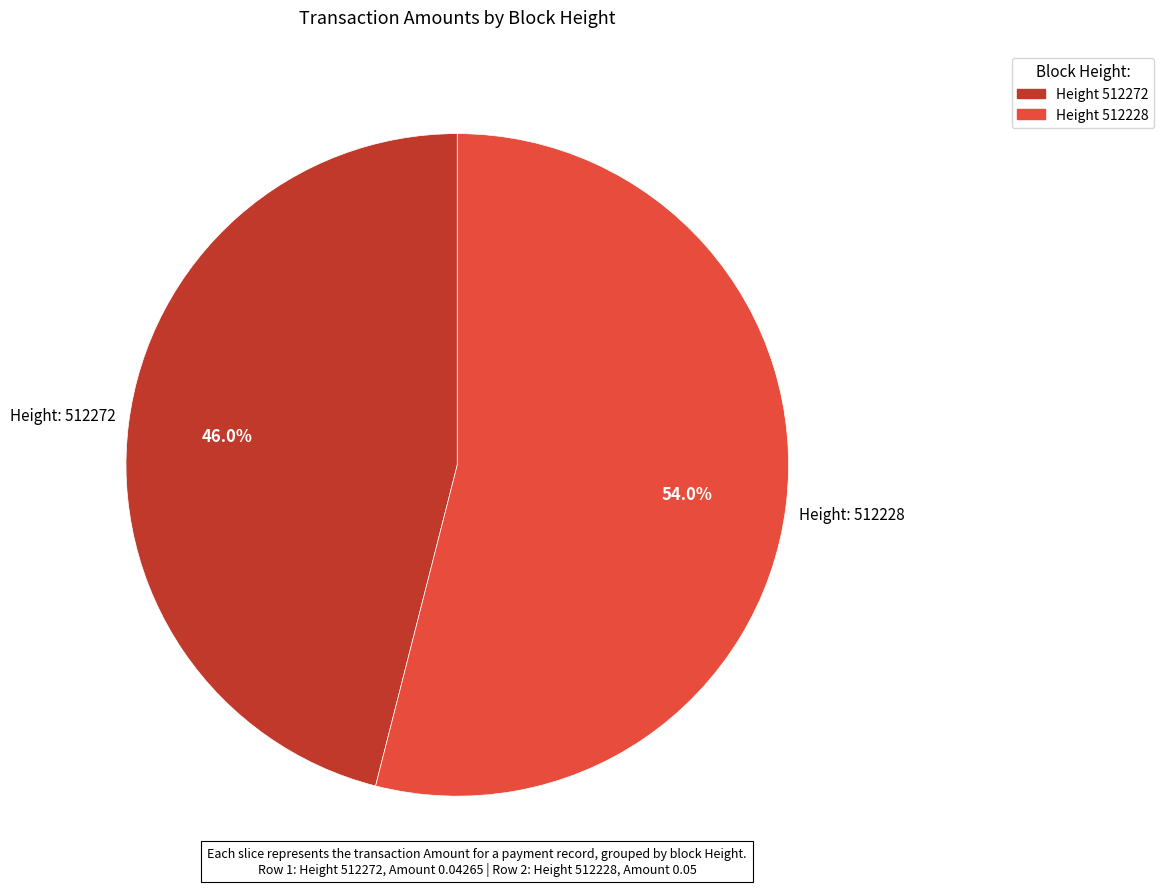

How many slices are in this pie chart?

2